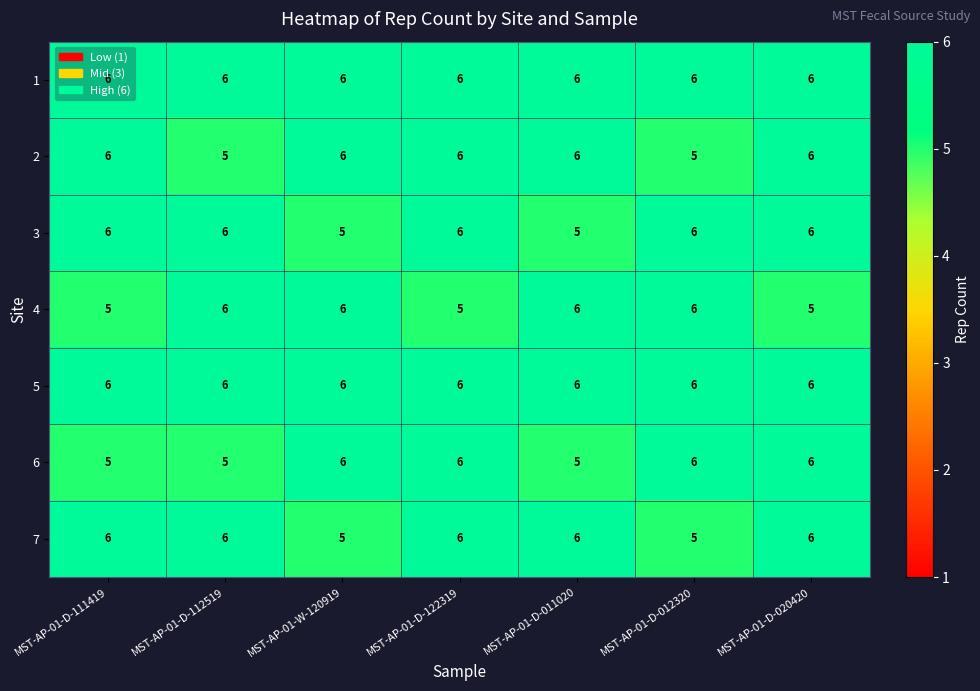

What is the maximum value for 4?

6